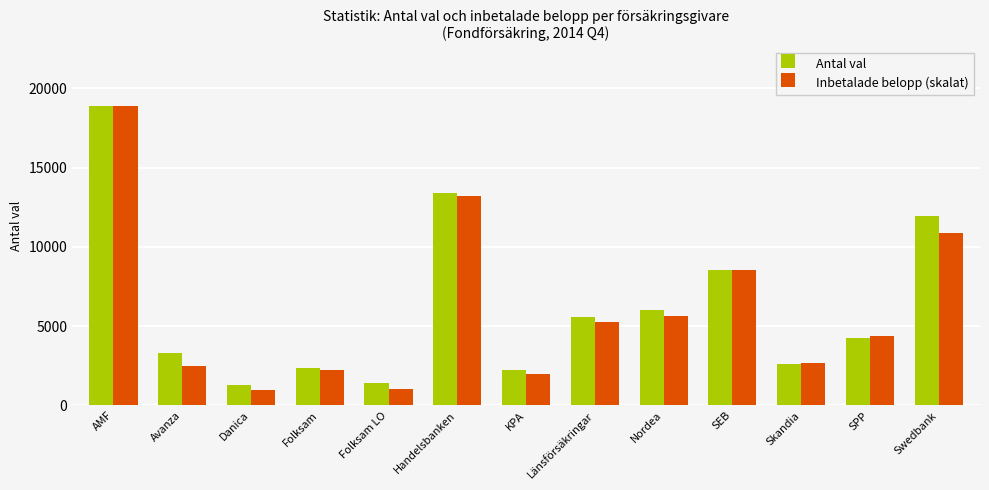

At Swedbank, list the series in order from smallest to largest.

Inbetalade belopp (skalat), Antal val